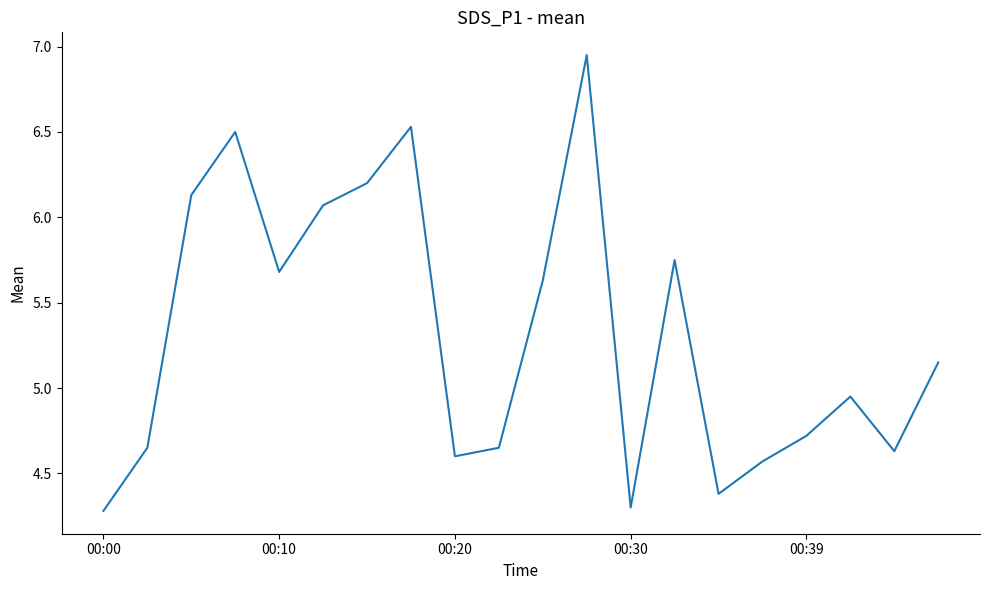

Does the chart display data point markers on the line(s)?

No